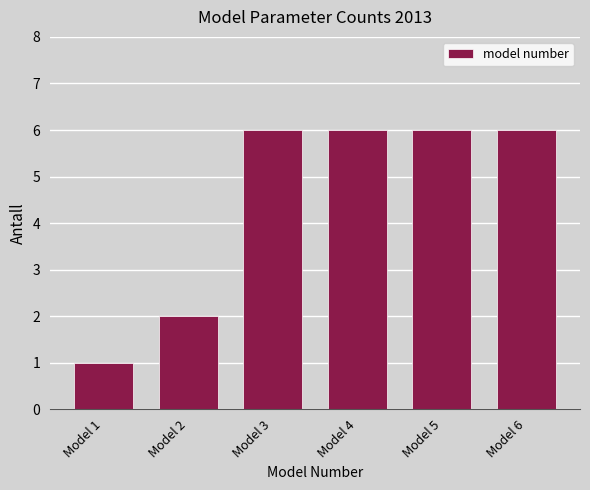

Reading left to right, transcribe all the data shown in this chart.

Model 1=1	Model 2=2	Model 3=6	Model 4=6	Model 5=6	Model 6=6